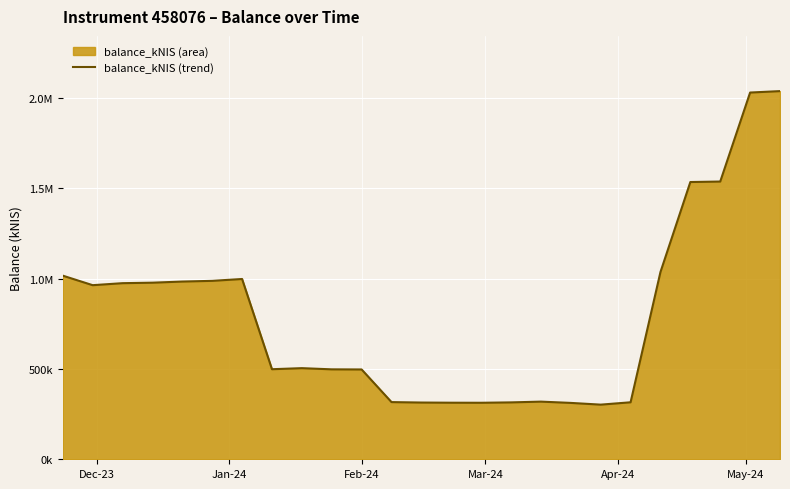

What is the difference between the maximum and minimum values?

1735818.6